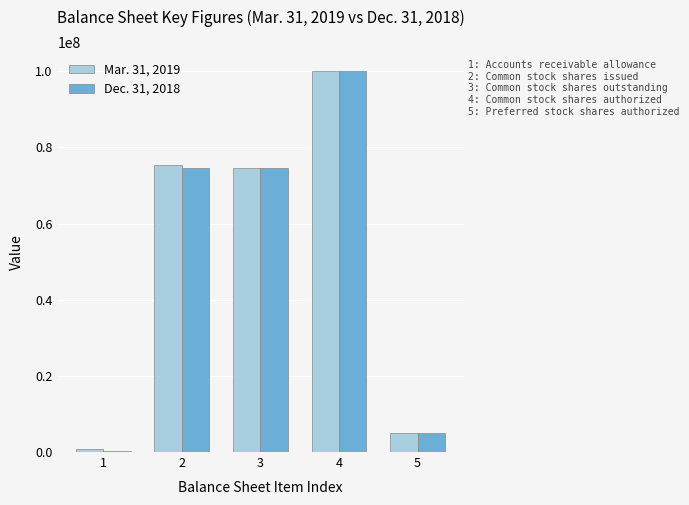

Reading left to right, what are all the values shown in this chart?

Mar. 31, 2019: 708385	75270035	74697526	100000000	5000000
Dec. 31, 2018: 383579	74697526	74697526	100000000	5000000